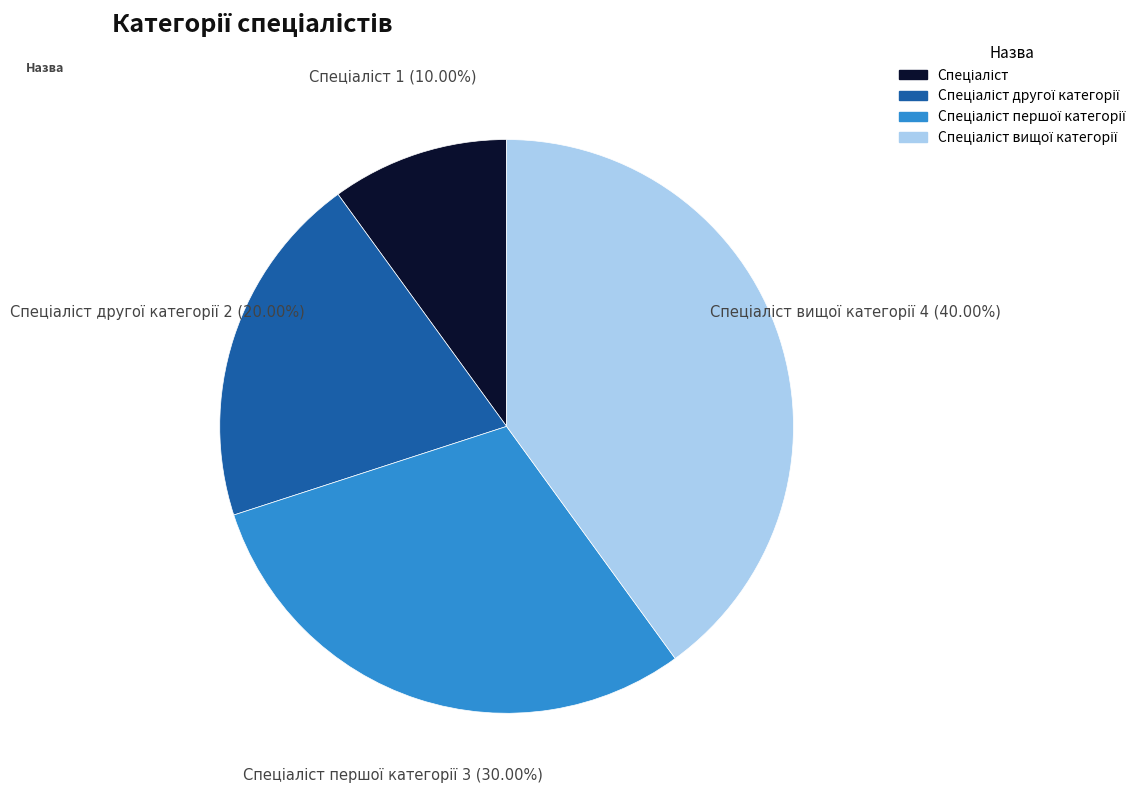

Is there any slice that represents more than half of the pie?

No